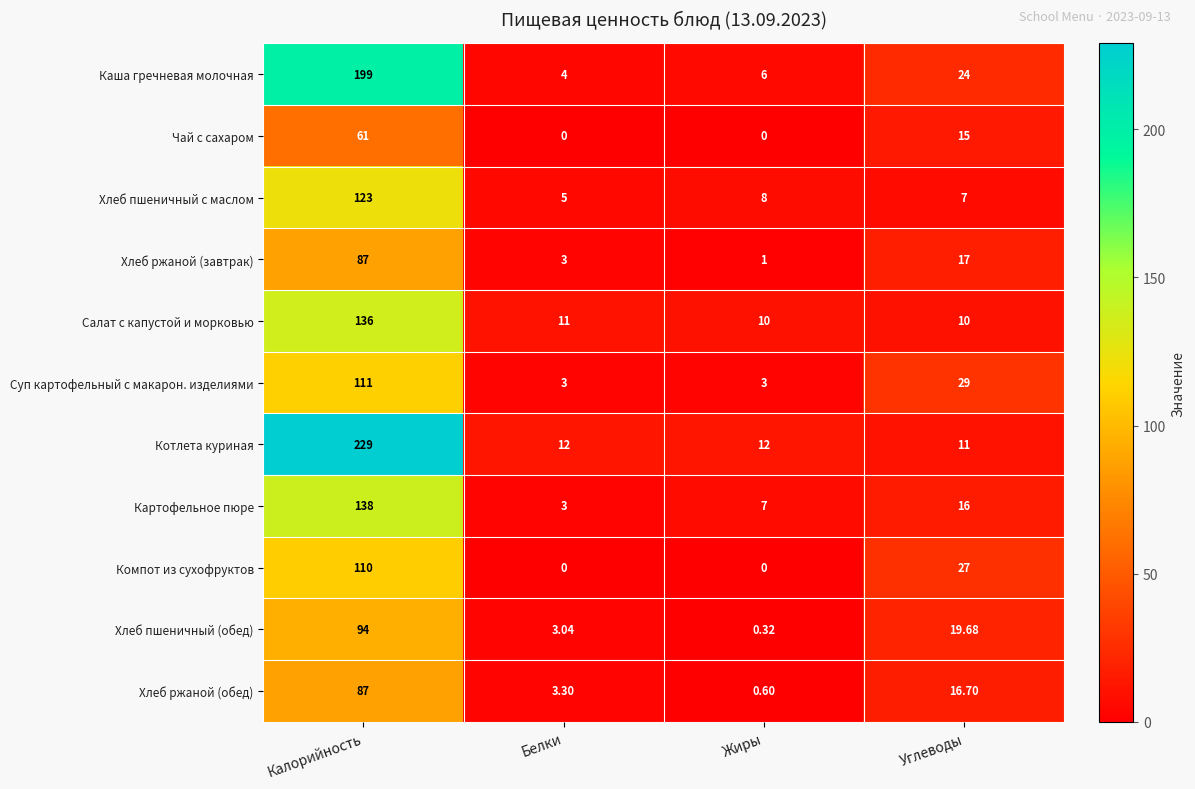

Between Белки and Жиры, which series saw the biggest shift?

Картофельное пюре